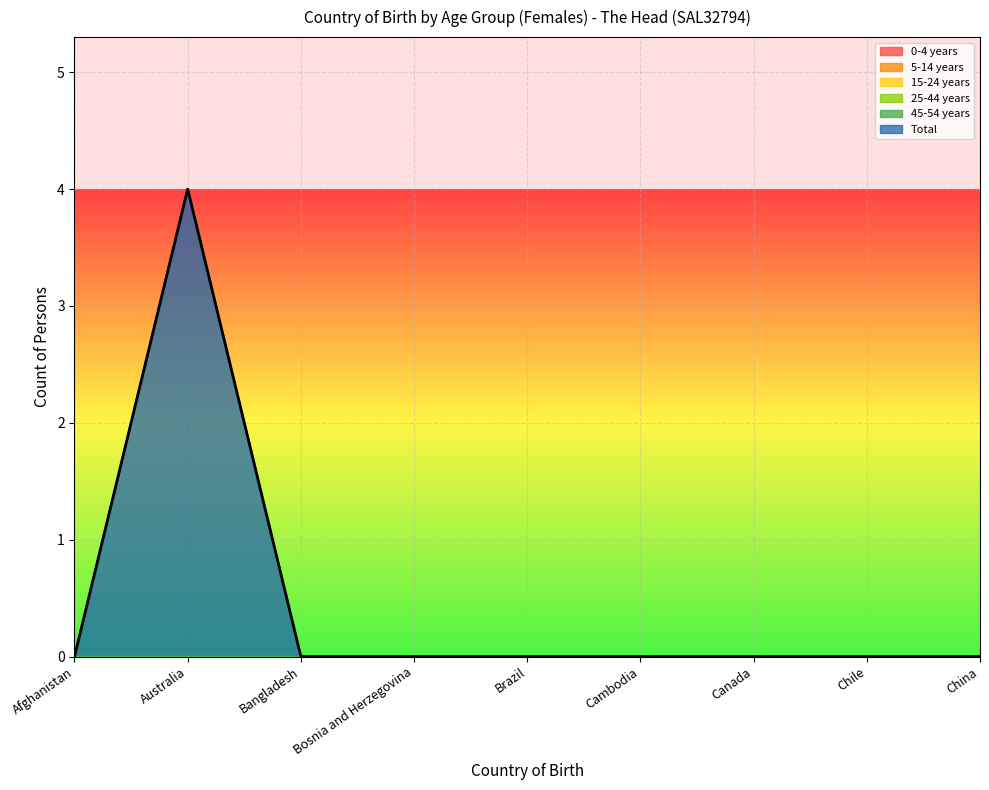

What is the label of the 5th point from the left?

Brazil